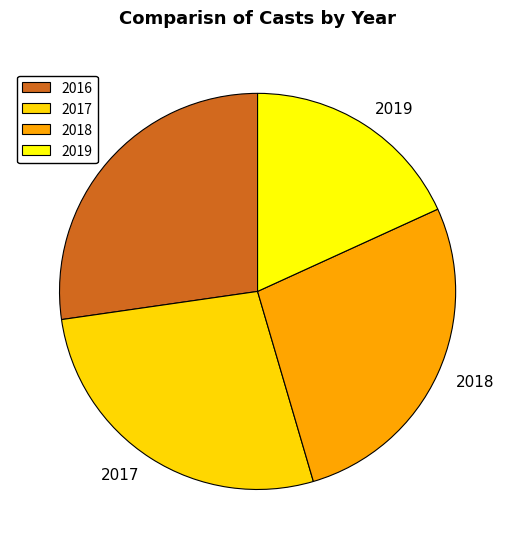

Count the number of slices in the pie.

4